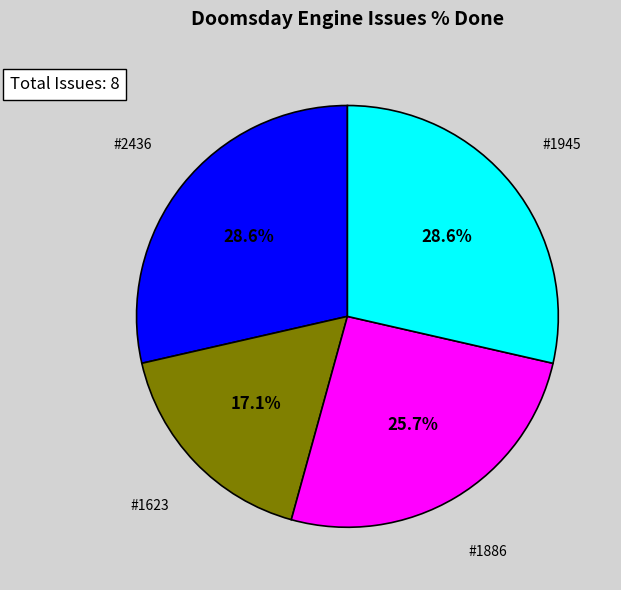

Is there any slice that represents more than half of the pie?

No